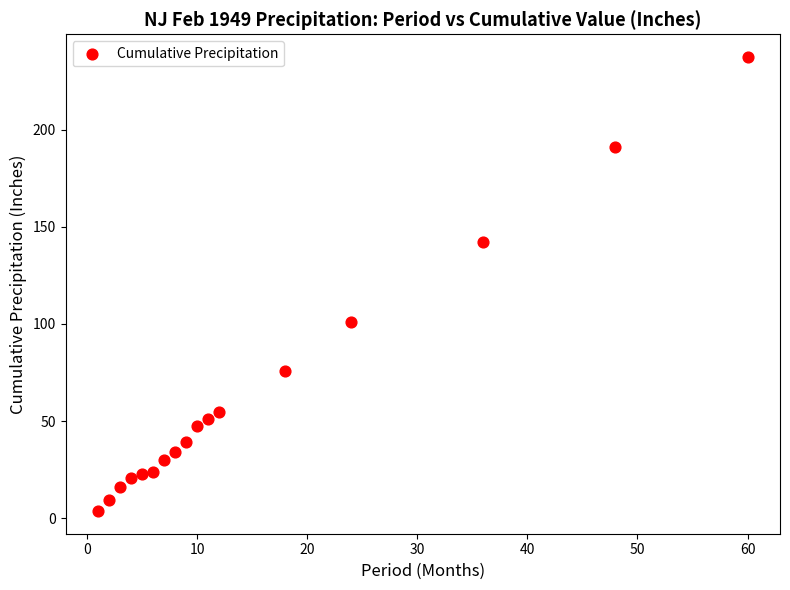

What is the range of Y values (max minus min)?

233.7